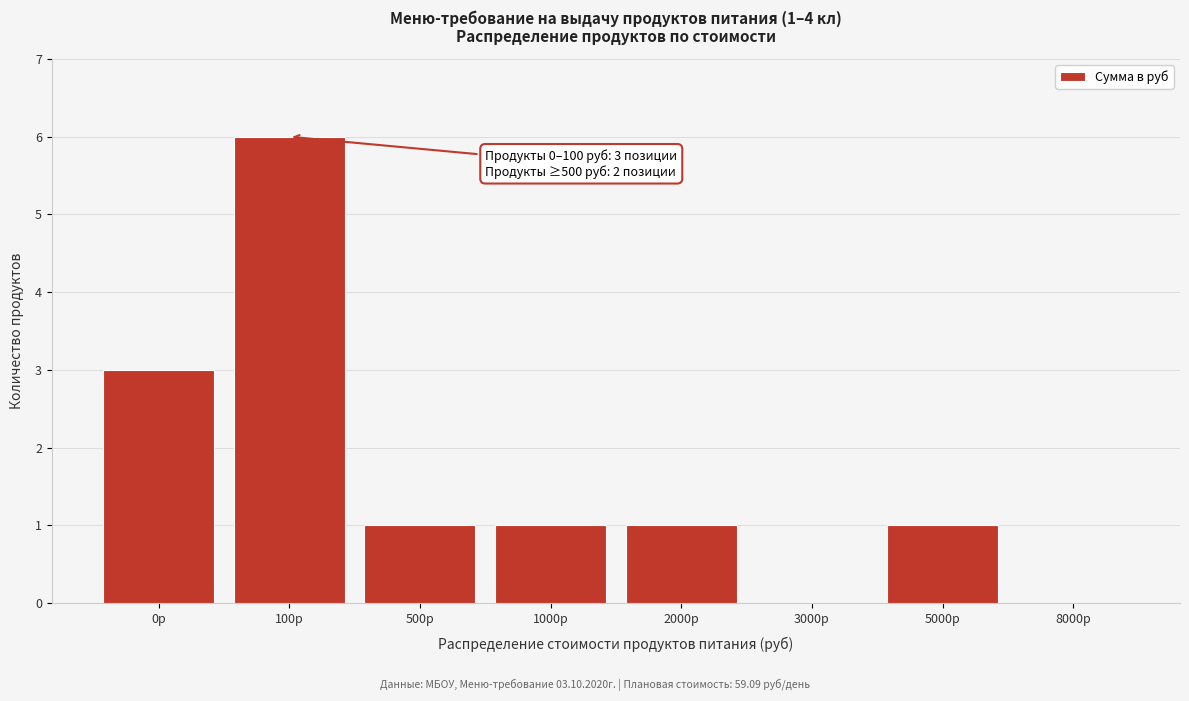

Reading right to left, what are all the values shown in this chart?

8000р=0	5000р=1	3000р=0	2000р=1	1000р=1	500р=1	100р=6	0р=3